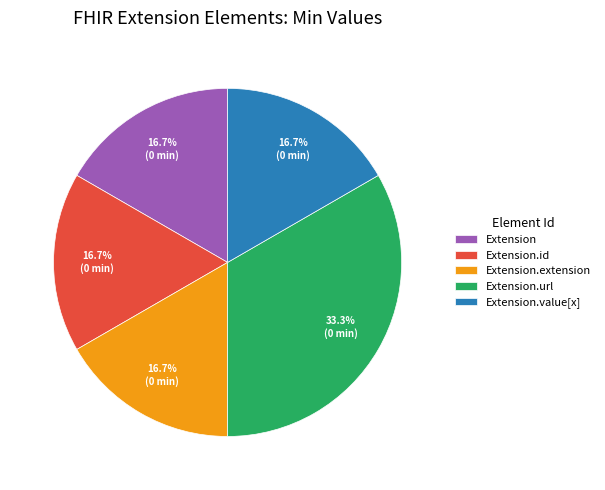

Is the sum of Extension and Extension.id greater than half?

No